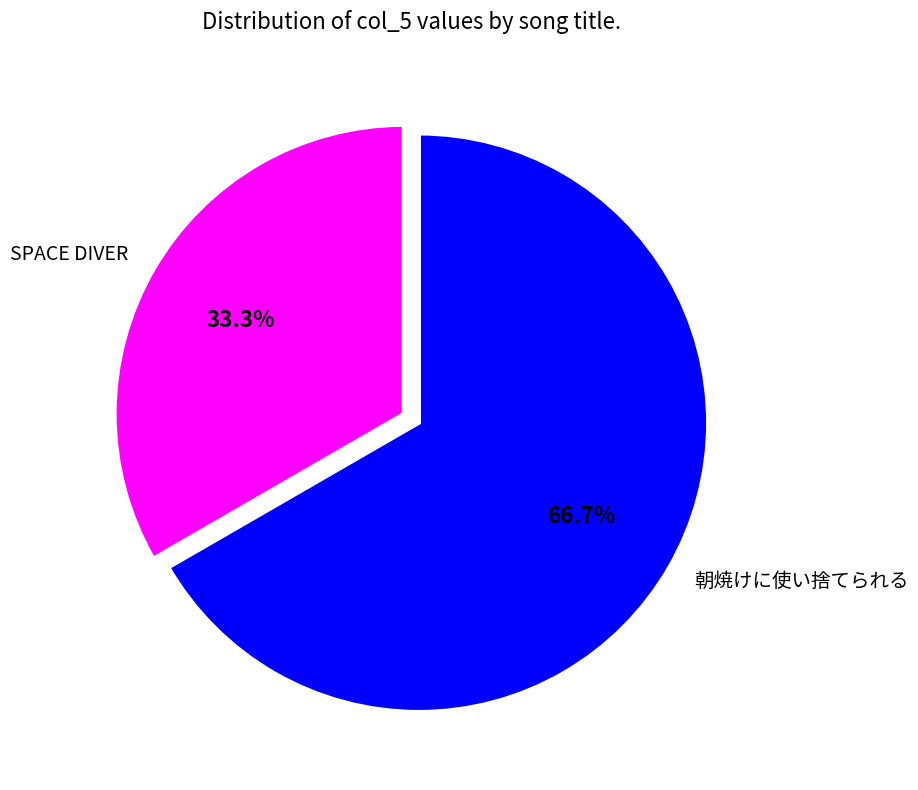

Which slice is the largest?

朝焼けに使い捨てられる